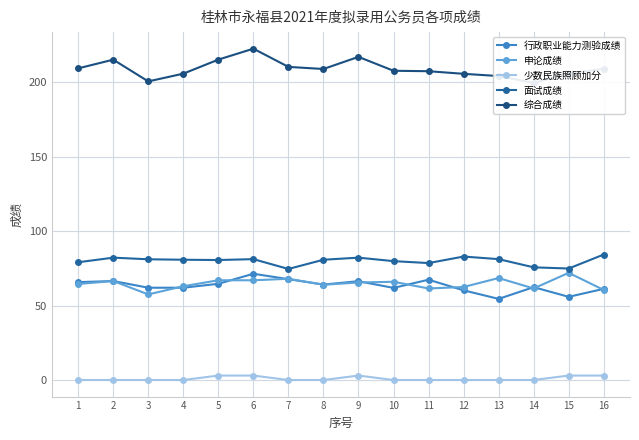

How many lines are shown in the chart?

5